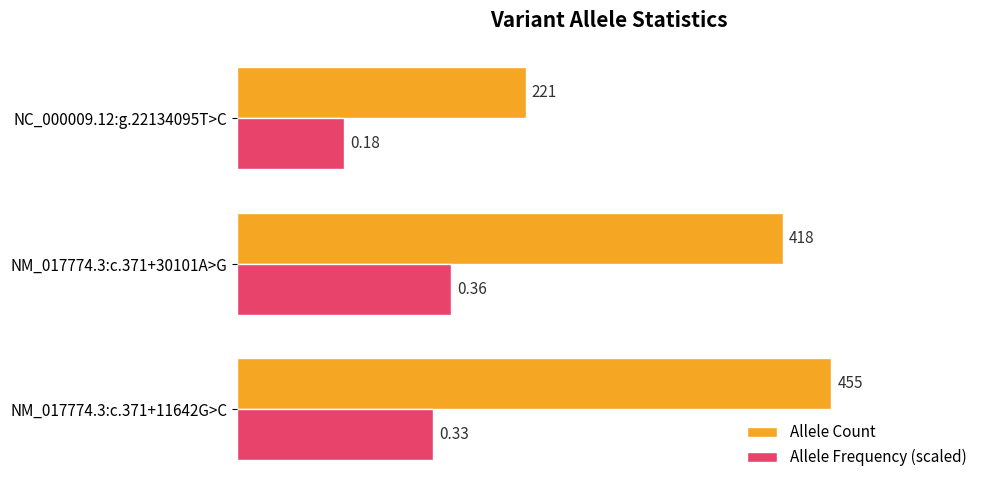

What are all the series names shown in the legend?

Allele Count, Allele Frequency (scaled)